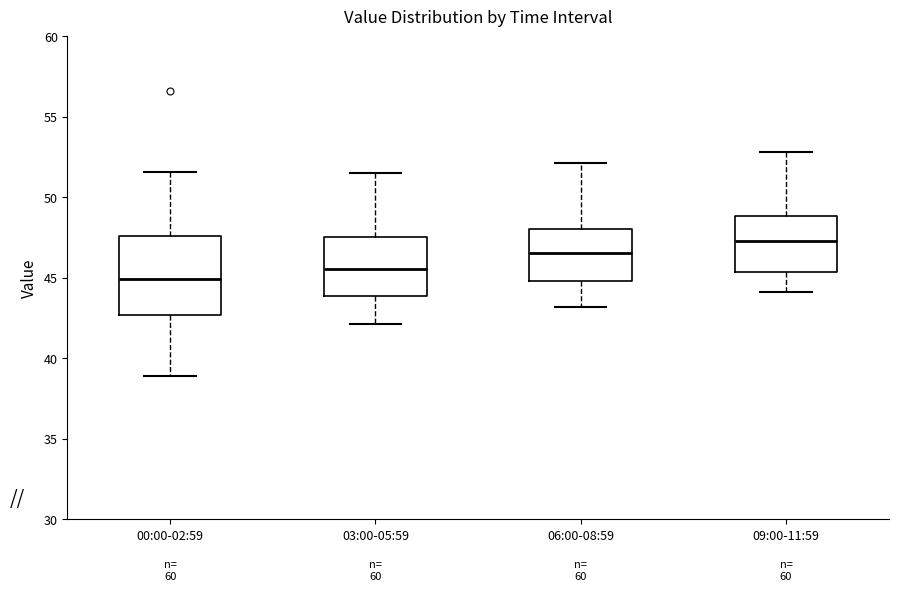

Which box is the tallest, from its lower edge to its upper edge?

00:00-02:59